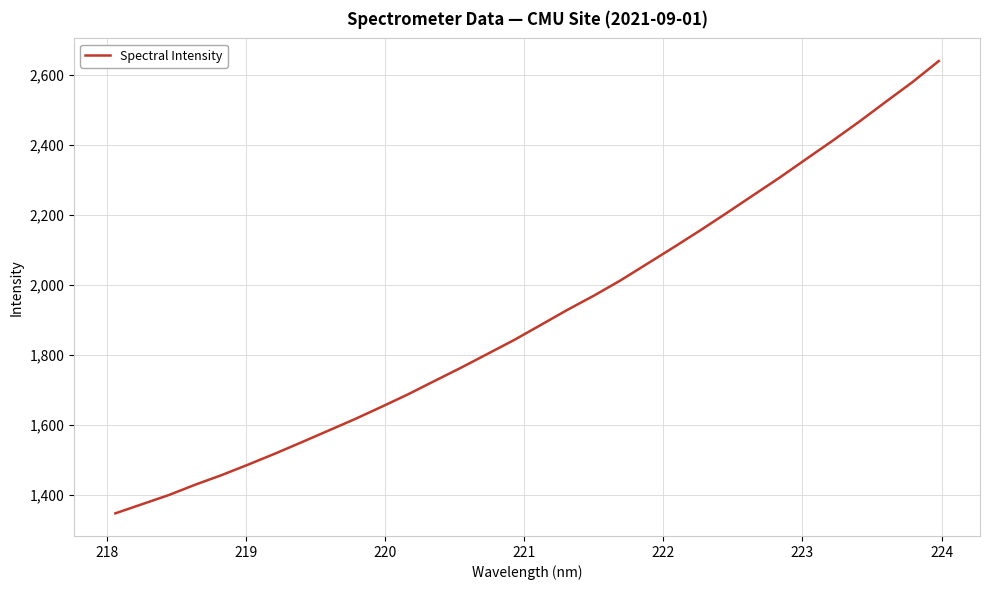

What is the smallest value displayed?

1347.7